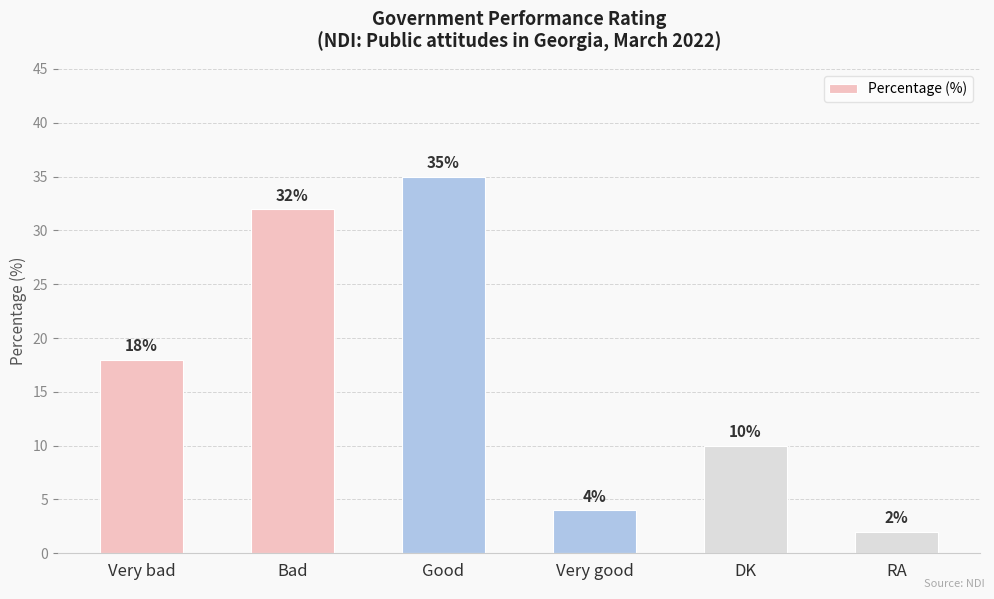

What is the difference between the maximum and minimum values?

33